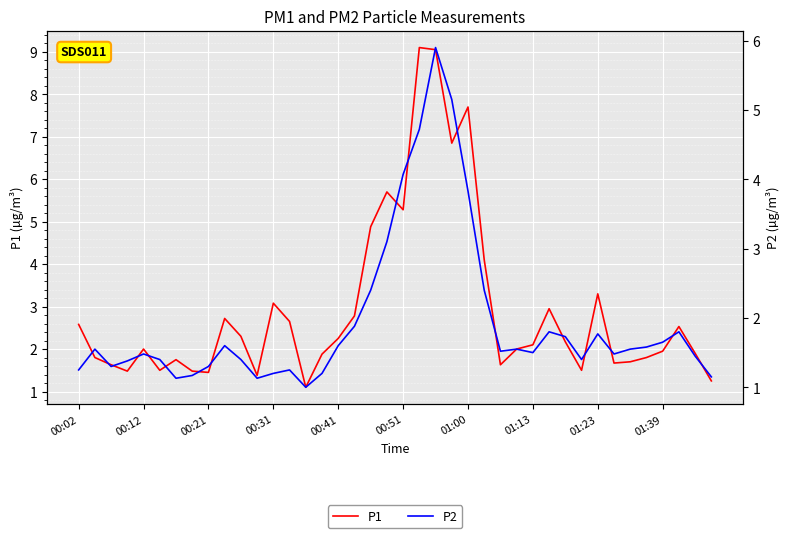

True or false: P2 has more than 2 interior local peaks.

True